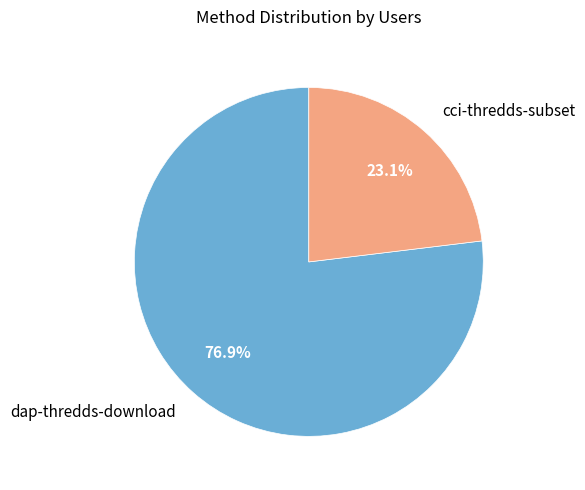

Which category accounts for the majority?

dap-thredds-download